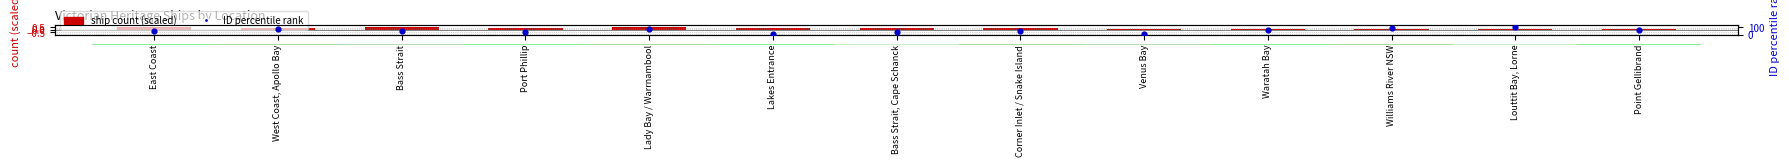

At how many categories does at least one series exceed 31?

10